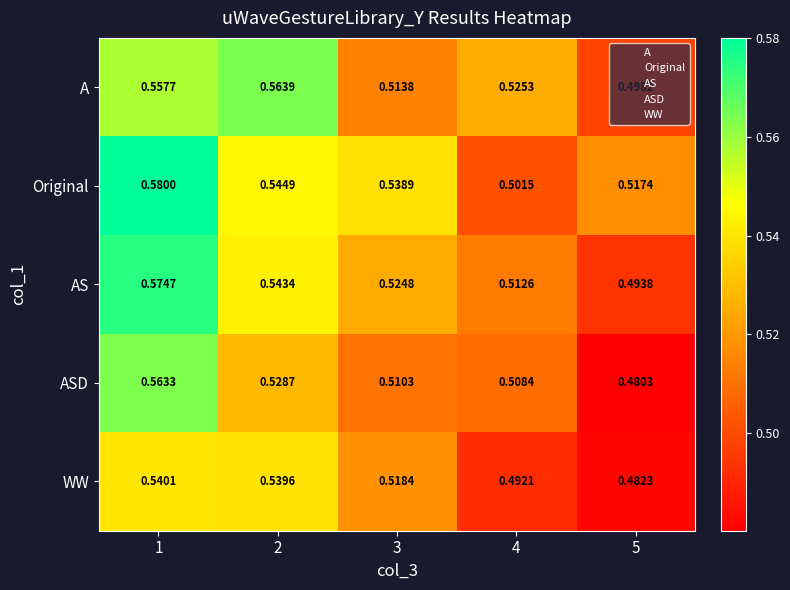

Is the value of AS at 4 greater than the value of WW at 5?

Yes